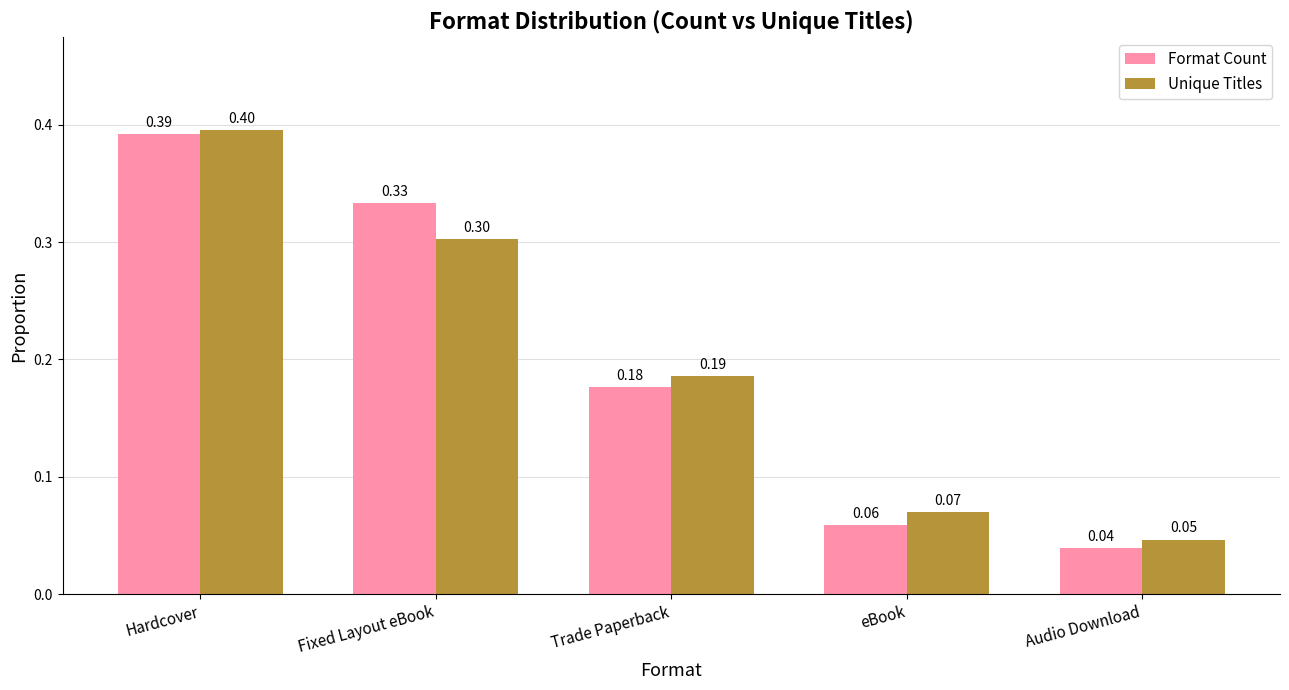

At which category is the sum across all series the highest?

Hardcover